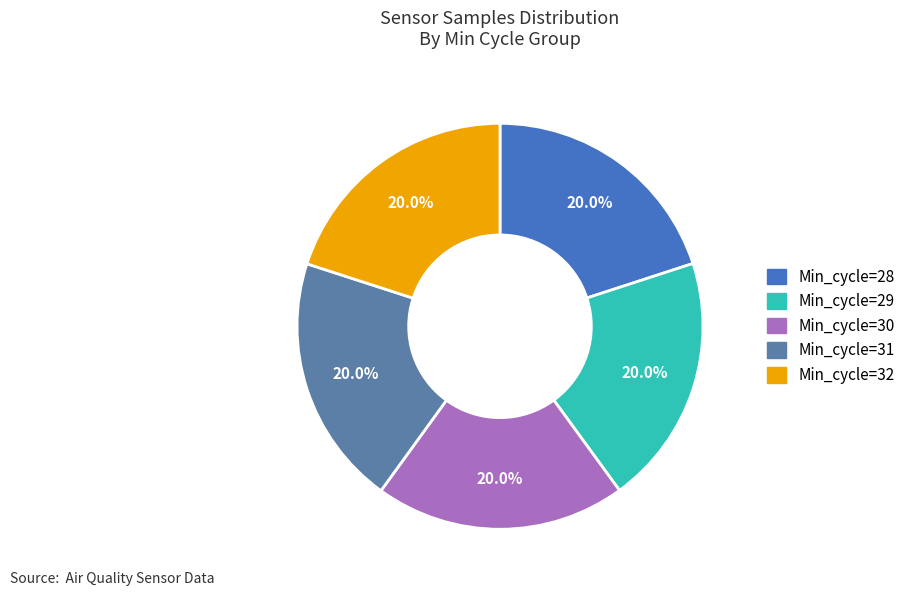

Is the sum of Min_cycle=32 and Min_cycle=31 greater than half?

No